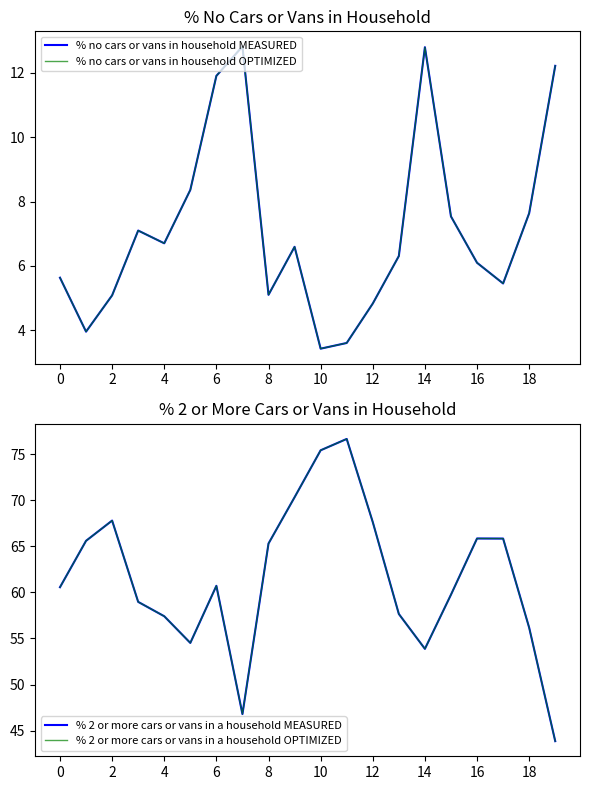

At how many categories does at least one series exceed 38?

20